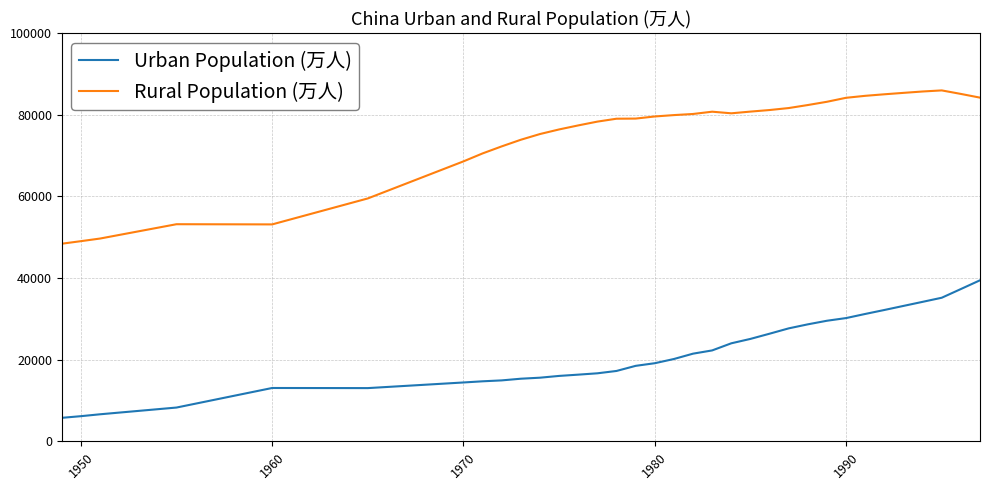

List the series in order of their peak value, highest first.

Rural Population (万人), Urban Population (万人)